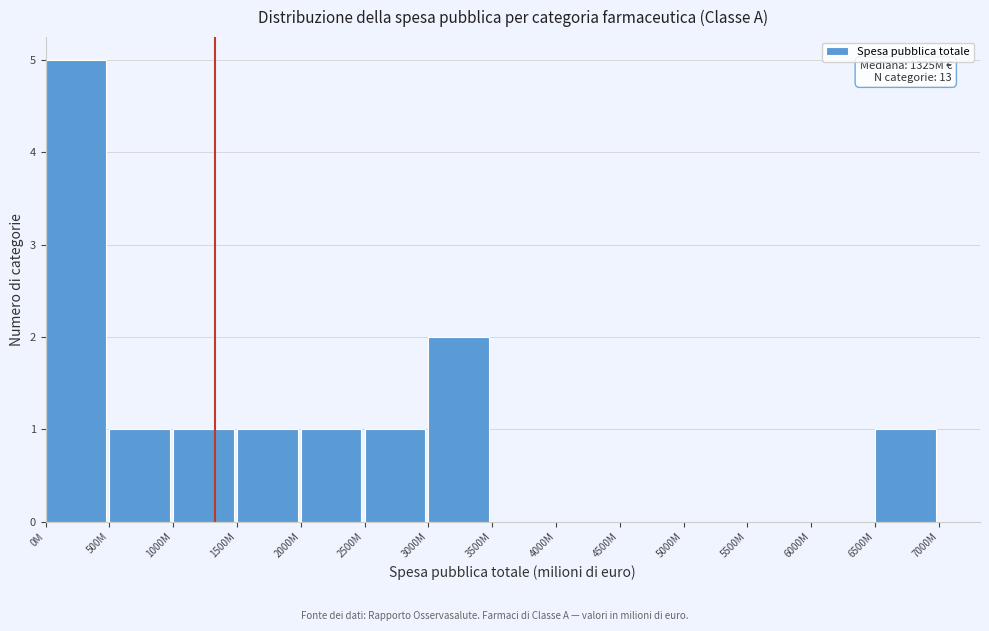

Reading left to right, transcribe all the data shown in this chart.

0M=5	500M=1	1000M=1	1500M=1	2000M=1	2500M=1	3000M=2	3500M=0	4000M=0	4500M=0	5000M=0	5500M=0	6000M=0	6500M=1